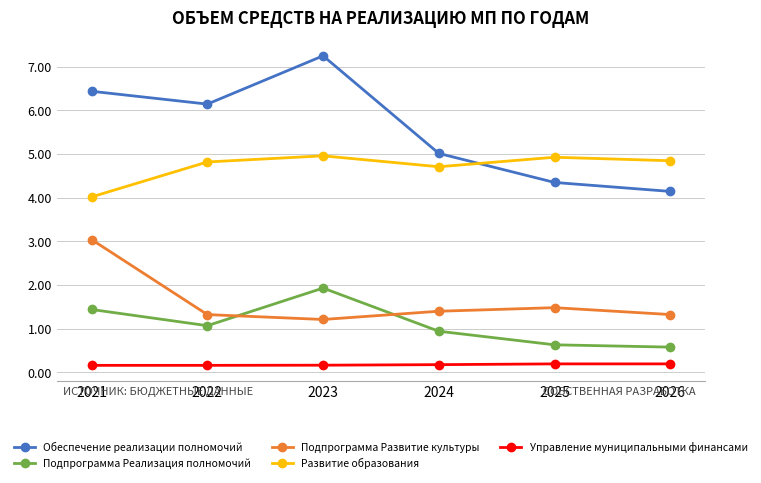

What is the spread (max minus min) of values at 2021?

6.3